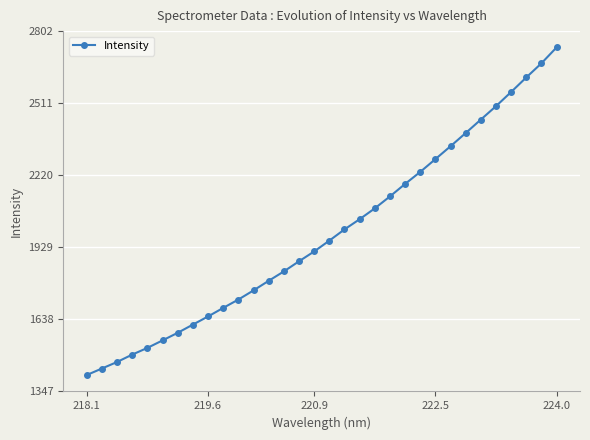

How many values exceed 1955?

16